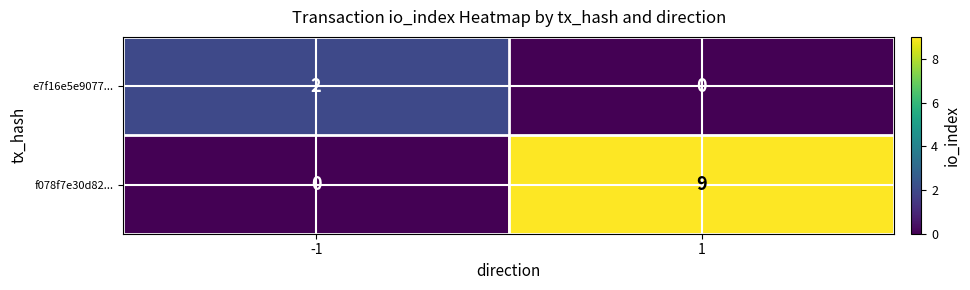

Reading right to left, what are all the values shown in this chart?

e7f16e5e9077...: 1=0	-1=2
f078f7e30d82...: 1=9	-1=0